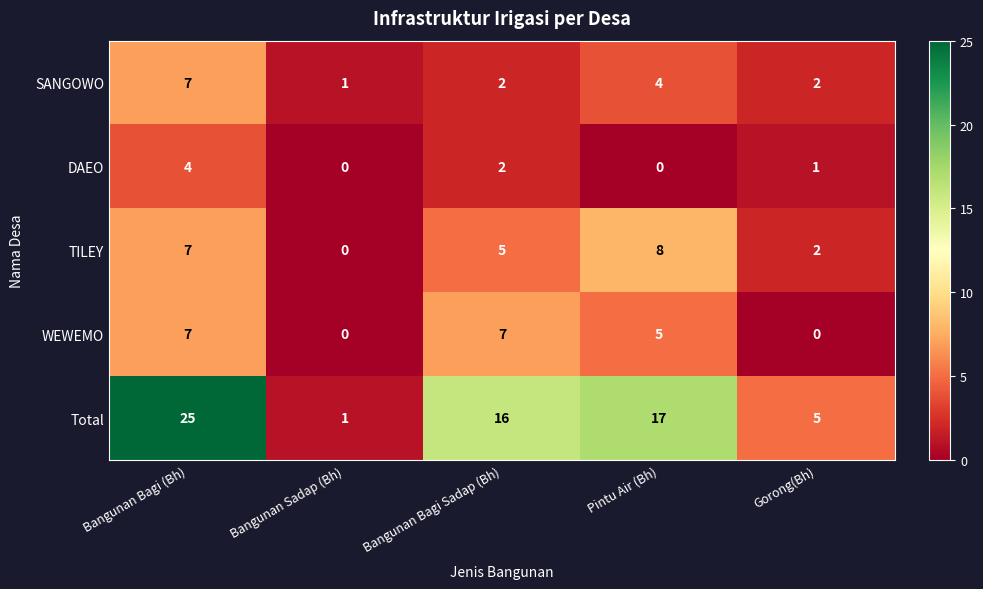

Is the value of TILEY at Gorong(Bh) greater than the value of WEWEMO at Pintu Air (Bh)?

No